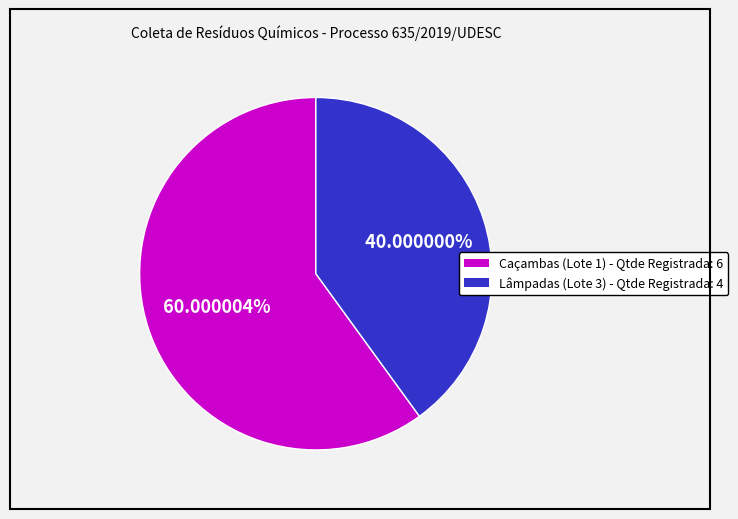

Which slice represents more than half of the pie?

Caçambas (Lote 1) - Qtde Registrada: 6